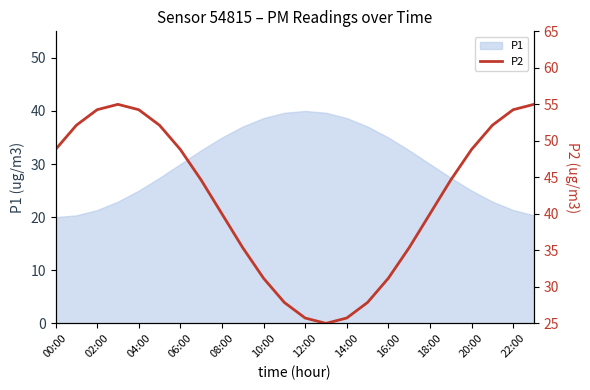

Read the value at 19.

44.6